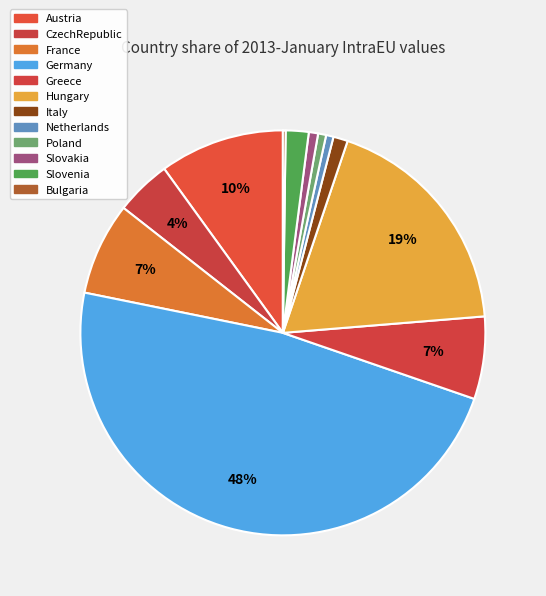

How many slices are in this pie chart?

12